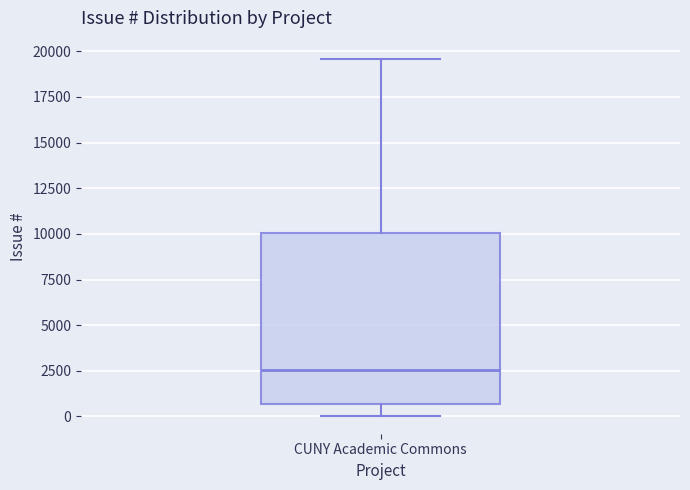

Where does the median line of the box for CUNY Academic Commons sit on the y-axis? The values are not printed on the chart, so give them approximately, as read against the axis.

2500